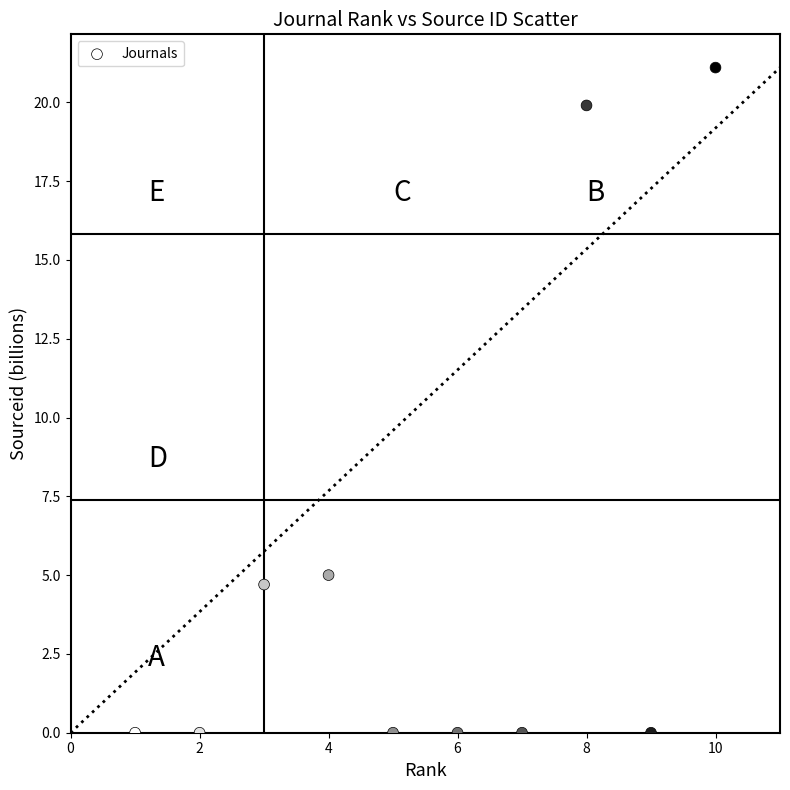

What is the average X value?

5.5